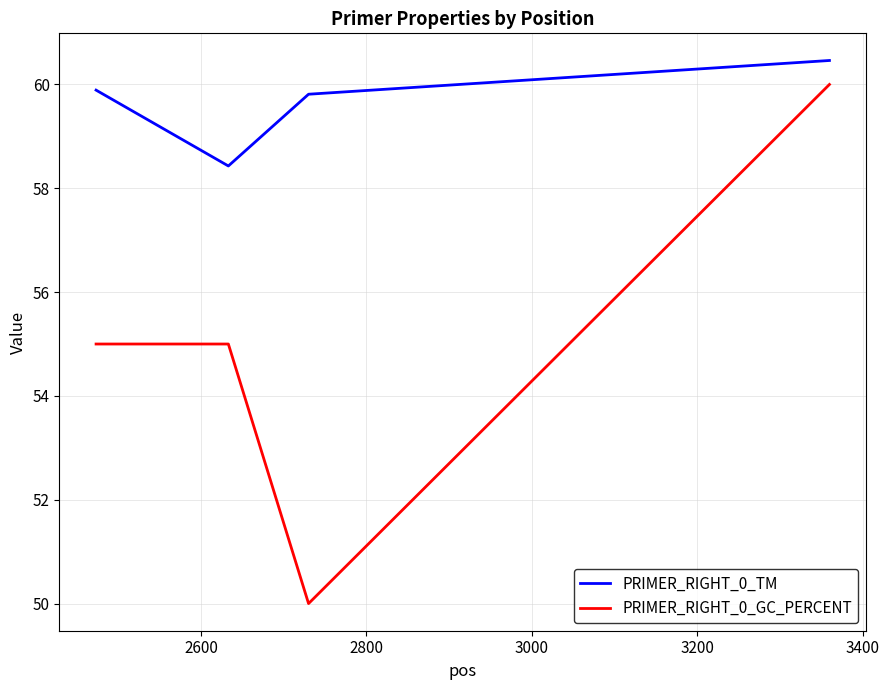

What is the smallest value displayed?

50.0